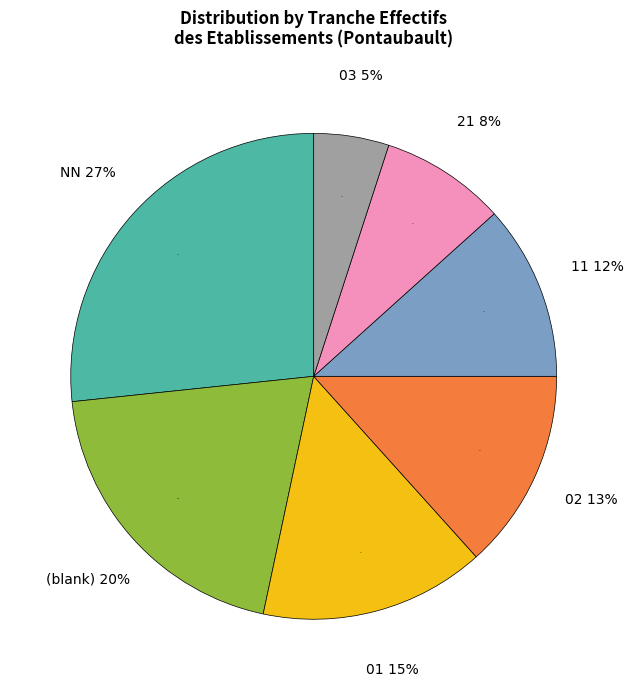

Is there a majority slice in this chart?

No